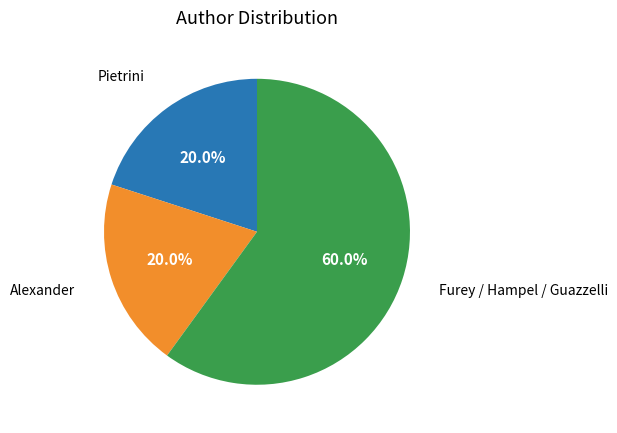

Does any single category account for the majority?

Yes